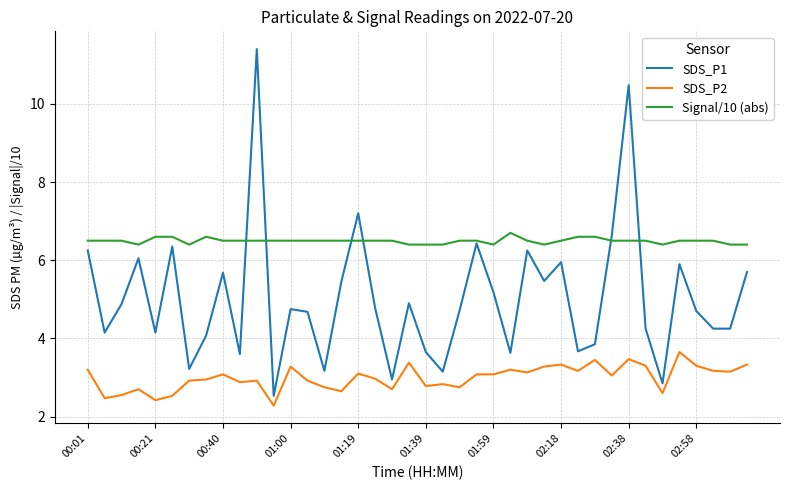

What is the smallest value displayed?

2.3